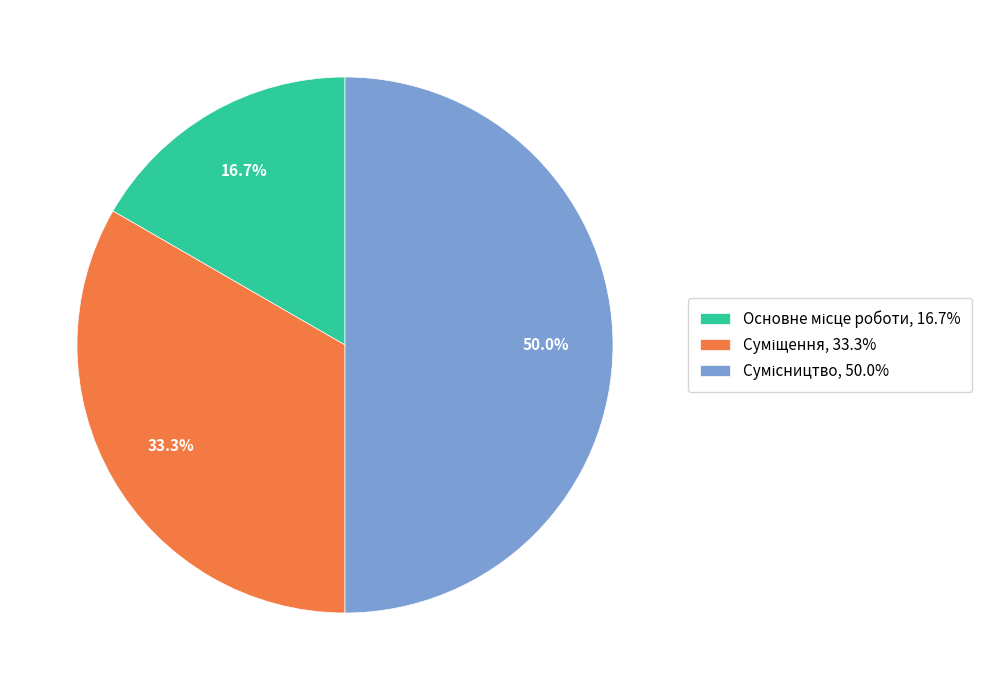

Count the number of slices in the pie.

3